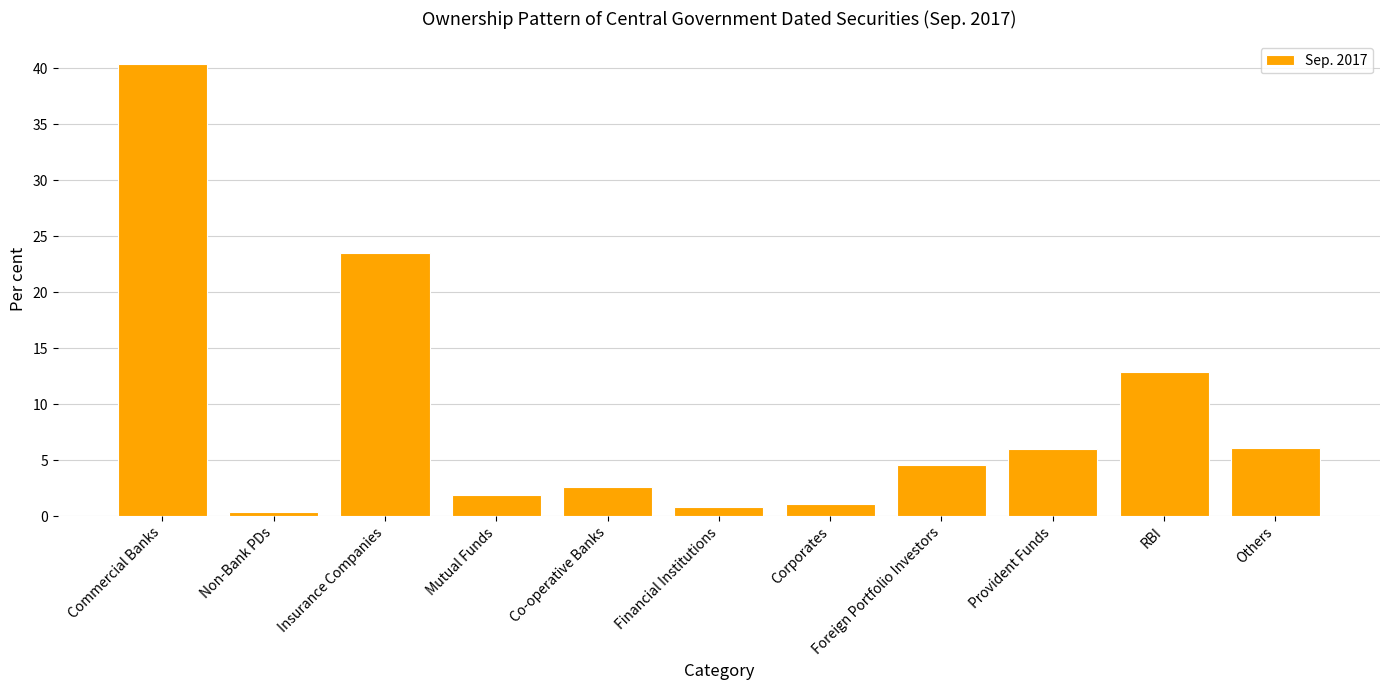

What position from the left is Co-operative Banks?

5